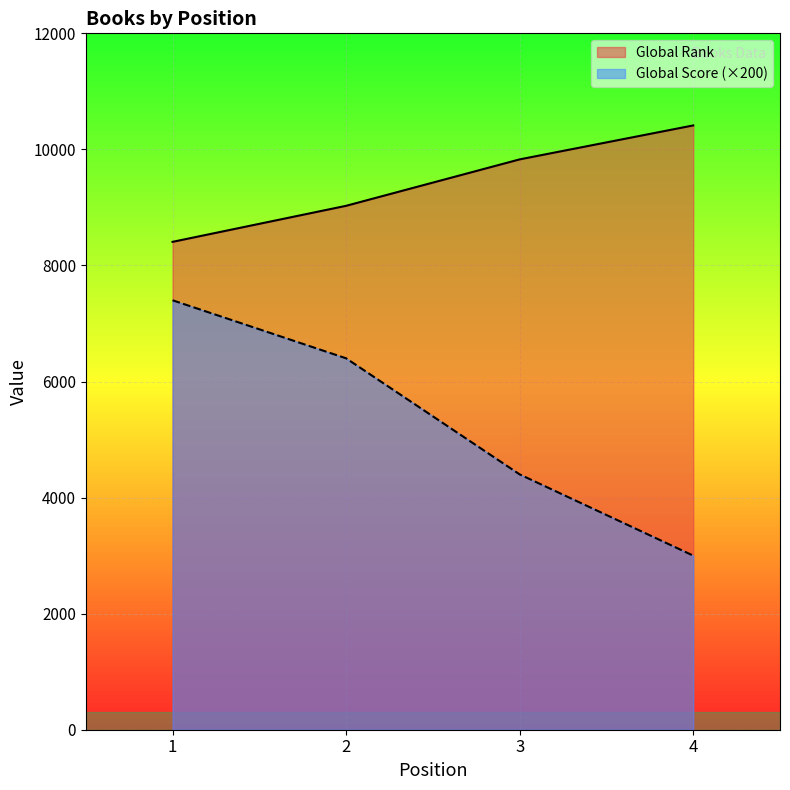

Which series has the widest spread of values?

Global Score (×200)